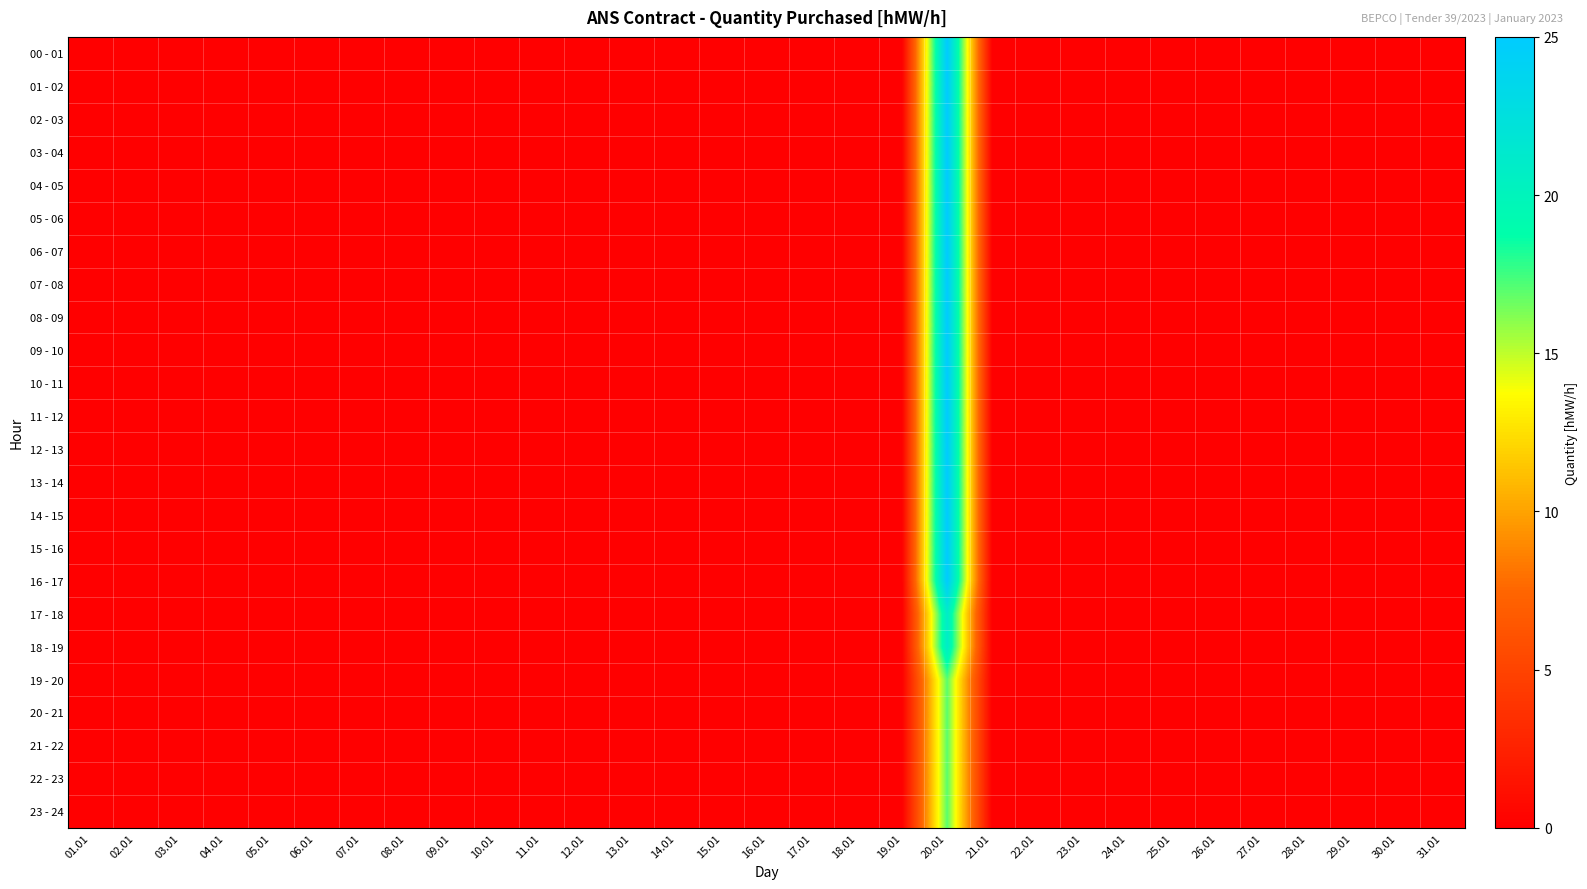

Reading left to right, transcribe all the data shown in this chart.

00 - 01: 01.01=0	02.01=0	03.01=0	04.01=0	05.01=0	06.01=0	07.01=0	08.01=0	09.01=0	10.01=0	11.01=0	12.01=0	13.01=0	14.01=0	15.01=0	16.01=0	17.01=0	18.01=0	19.01=0	20.01=25	21.01=0	22.01=0	23.01=0	24.01=0	25.01=0	26.01=0	27.01=0	28.01=0	29.01=0	30.01=0	31.01=0
01 - 02: 01.01=0	02.01=0	03.01=0	04.01=0	05.01=0	06.01=0	07.01=0	08.01=0	09.01=0	10.01=0	11.01=0	12.01=0	13.01=0	14.01=0	15.01=0	16.01=0	17.01=0	18.01=0	19.01=0	20.01=25	21.01=0	22.01=0	23.01=0	24.01=0	25.01=0	26.01=0	27.01=0	28.01=0	29.01=0	30.01=0	31.01=0
02 - 03: 01.01=0	02.01=0	03.01=0	04.01=0	05.01=0	06.01=0	07.01=0	08.01=0	09.01=0	10.01=0	11.01=0	12.01=0	13.01=0	14.01=0	15.01=0	16.01=0	17.01=0	18.01=0	19.01=0	20.01=25	21.01=0	22.01=0	23.01=0	24.01=0	25.01=0	26.01=0	27.01=0	28.01=0	29.01=0	30.01=0	31.01=0
03 - 04: 01.01=0	02.01=0	03.01=0	04.01=0	05.01=0	06.01=0	07.01=0	08.01=0	09.01=0	10.01=0	11.01=0	12.01=0	13.01=0	14.01=0	15.01=0	16.01=0	17.01=0	18.01=0	19.01=0	20.01=25	21.01=0	22.01=0	23.01=0	24.01=0	25.01=0	26.01=0	27.01=0	28.01=0	29.01=0	30.01=0	31.01=0
04 - 05: 01.01=0	02.01=0	03.01=0	04.01=0	05.01=0	06.01=0	07.01=0	08.01=0	09.01=0	10.01=0	11.01=0	12.01=0	13.01=0	14.01=0	15.01=0	16.01=0	17.01=0	18.01=0	19.01=0	20.01=25	21.01=0	22.01=0	23.01=0	24.01=0	25.01=0	26.01=0	27.01=0	28.01=0	29.01=0	30.01=0	31.01=0
05 - 06: 01.01=0	02.01=0	03.01=0	04.01=0	05.01=0	06.01=0	07.01=0	08.01=0	09.01=0	10.01=0	11.01=0	12.01=0	13.01=0	14.01=0	15.01=0	16.01=0	17.01=0	18.01=0	19.01=0	20.01=25	21.01=0	22.01=0	23.01=0	24.01=0	25.01=0	26.01=0	27.01=0	28.01=0	29.01=0	30.01=0	31.01=0
06 - 07: 01.01=0	02.01=0	03.01=0	04.01=0	05.01=0	06.01=0	07.01=0	08.01=0	09.01=0	10.01=0	11.01=0	12.01=0	13.01=0	14.01=0	15.01=0	16.01=0	17.01=0	18.01=0	19.01=0	20.01=25	21.01=0	22.01=0	23.01=0	24.01=0	25.01=0	26.01=0	27.01=0	28.01=0	29.01=0	30.01=0	31.01=0
07 - 08: 01.01=0	02.01=0	03.01=0	04.01=0	05.01=0	06.01=0	07.01=0	08.01=0	09.01=0	10.01=0	11.01=0	12.01=0	13.01=0	14.01=0	15.01=0	16.01=0	17.01=0	18.01=0	19.01=0	20.01=25	21.01=0	22.01=0	23.01=0	24.01=0	25.01=0	26.01=0	27.01=0	28.01=0	29.01=0	30.01=0	31.01=0
08 - 09: 01.01=0	02.01=0	03.01=0	04.01=0	05.01=0	06.01=0	07.01=0	08.01=0	09.01=0	10.01=0	11.01=0	12.01=0	13.01=0	14.01=0	15.01=0	16.01=0	17.01=0	18.01=0	19.01=0	20.01=25	21.01=0	22.01=0	23.01=0	24.01=0	25.01=0	26.01=0	27.01=0	28.01=0	29.01=0	30.01=0	31.01=0
09 - 10: 01.01=0	02.01=0	03.01=0	04.01=0	05.01=0	06.01=0	07.01=0	08.01=0	09.01=0	10.01=0	11.01=0	12.01=0	13.01=0	14.01=0	15.01=0	16.01=0	17.01=0	18.01=0	19.01=0	20.01=25	21.01=0	22.01=0	23.01=0	24.01=0	25.01=0	26.01=0	27.01=0	28.01=0	29.01=0	30.01=0	31.01=0
10 - 11: 01.01=0	02.01=0	03.01=0	04.01=0	05.01=0	06.01=0	07.01=0	08.01=0	09.01=0	10.01=0	11.01=0	12.01=0	13.01=0	14.01=0	15.01=0	16.01=0	17.01=0	18.01=0	19.01=0	20.01=25	21.01=0	22.01=0	23.01=0	24.01=0	25.01=0	26.01=0	27.01=0	28.01=0	29.01=0	30.01=0	31.01=0
11 - 12: 01.01=0	02.01=0	03.01=0	04.01=0	05.01=0	06.01=0	07.01=0	08.01=0	09.01=0	10.01=0	11.01=0	12.01=0	13.01=0	14.01=0	15.01=0	16.01=0	17.01=0	18.01=0	19.01=0	20.01=25	21.01=0	22.01=0	23.01=0	24.01=0	25.01=0	26.01=0	27.01=0	28.01=0	29.01=0	30.01=0	31.01=0
12 - 13: 01.01=0	02.01=0	03.01=0	04.01=0	05.01=0	06.01=0	07.01=0	08.01=0	09.01=0	10.01=0	11.01=0	12.01=0	13.01=0	14.01=0	15.01=0	16.01=0	17.01=0	18.01=0	19.01=0	20.01=25	21.01=0	22.01=0	23.01=0	24.01=0	25.01=0	26.01=0	27.01=0	28.01=0	29.01=0	30.01=0	31.01=0
13 - 14: 01.01=0	02.01=0	03.01=0	04.01=0	05.01=0	06.01=0	07.01=0	08.01=0	09.01=0	10.01=0	11.01=0	12.01=0	13.01=0	14.01=0	15.01=0	16.01=0	17.01=0	18.01=0	19.01=0	20.01=25	21.01=0	22.01=0	23.01=0	24.01=0	25.01=0	26.01=0	27.01=0	28.01=0	29.01=0	30.01=0	31.01=0
14 - 15: 01.01=0	02.01=0	03.01=0	04.01=0	05.01=0	06.01=0	07.01=0	08.01=0	09.01=0	10.01=0	11.01=0	12.01=0	13.01=0	14.01=0	15.01=0	16.01=0	17.01=0	18.01=0	19.01=0	20.01=25	21.01=0	22.01=0	23.01=0	24.01=0	25.01=0	26.01=0	27.01=0	28.01=0	29.01=0	30.01=0	31.01=0
15 - 16: 01.01=0	02.01=0	03.01=0	04.01=0	05.01=0	06.01=0	07.01=0	08.01=0	09.01=0	10.01=0	11.01=0	12.01=0	13.01=0	14.01=0	15.01=0	16.01=0	17.01=0	18.01=0	19.01=0	20.01=25	21.01=0	22.01=0	23.01=0	24.01=0	25.01=0	26.01=0	27.01=0	28.01=0	29.01=0	30.01=0	31.01=0
16 - 17: 01.01=0	02.01=0	03.01=0	04.01=0	05.01=0	06.01=0	07.01=0	08.01=0	09.01=0	10.01=0	11.01=0	12.01=0	13.01=0	14.01=0	15.01=0	16.01=0	17.01=0	18.01=0	19.01=0	20.01=25	21.01=0	22.01=0	23.01=0	24.01=0	25.01=0	26.01=0	27.01=0	28.01=0	29.01=0	30.01=0	31.01=0
17 - 18: 01.01=0	02.01=0	03.01=0	04.01=0	05.01=0	06.01=0	07.01=0	08.01=0	09.01=0	10.01=0	11.01=0	12.01=0	13.01=0	14.01=0	15.01=0	16.01=0	17.01=0	18.01=0	19.01=0	20.01=21	21.01=0	22.01=0	23.01=0	24.01=0	25.01=0	26.01=0	27.01=0	28.01=0	29.01=0	30.01=0	31.01=0
18 - 19: 01.01=0	02.01=0	03.01=0	04.01=0	05.01=0	06.01=0	07.01=0	08.01=0	09.01=0	10.01=0	11.01=0	12.01=0	13.01=0	14.01=0	15.01=0	16.01=0	17.01=0	18.01=0	19.01=0	20.01=21	21.01=0	22.01=0	23.01=0	24.01=0	25.01=0	26.01=0	27.01=0	28.01=0	29.01=0	30.01=0	31.01=0
19 - 20: 01.01=0	02.01=0	03.01=0	04.01=0	05.01=0	06.01=0	07.01=0	08.01=0	09.01=0	10.01=0	11.01=0	12.01=0	13.01=0	14.01=0	15.01=0	16.01=0	17.01=0	18.01=0	19.01=0	20.01=17	21.01=0	22.01=0	23.01=0	24.01=0	25.01=0	26.01=0	27.01=0	28.01=0	29.01=0	30.01=0	31.01=0
20 - 21: 01.01=0	02.01=0	03.01=0	04.01=0	05.01=0	06.01=0	07.01=0	08.01=0	09.01=0	10.01=0	11.01=0	12.01=0	13.01=0	14.01=0	15.01=0	16.01=0	17.01=0	18.01=0	19.01=0	20.01=17	21.01=0	22.01=0	23.01=0	24.01=0	25.01=0	26.01=0	27.01=0	28.01=0	29.01=0	30.01=0	31.01=0
21 - 22: 01.01=0	02.01=0	03.01=0	04.01=0	05.01=0	06.01=0	07.01=0	08.01=0	09.01=0	10.01=0	11.01=0	12.01=0	13.01=0	14.01=0	15.01=0	16.01=0	17.01=0	18.01=0	19.01=0	20.01=17	21.01=0	22.01=0	23.01=0	24.01=0	25.01=0	26.01=0	27.01=0	28.01=0	29.01=0	30.01=0	31.01=0
22 - 23: 01.01=0	02.01=0	03.01=0	04.01=0	05.01=0	06.01=0	07.01=0	08.01=0	09.01=0	10.01=0	11.01=0	12.01=0	13.01=0	14.01=0	15.01=0	16.01=0	17.01=0	18.01=0	19.01=0	20.01=17	21.01=0	22.01=0	23.01=0	24.01=0	25.01=0	26.01=0	27.01=0	28.01=0	29.01=0	30.01=0	31.01=0
23 - 24: 01.01=0	02.01=0	03.01=0	04.01=0	05.01=0	06.01=0	07.01=0	08.01=0	09.01=0	10.01=0	11.01=0	12.01=0	13.01=0	14.01=0	15.01=0	16.01=0	17.01=0	18.01=0	19.01=0	20.01=17	21.01=0	22.01=0	23.01=0	24.01=0	25.01=0	26.01=0	27.01=0	28.01=0	29.01=0	30.01=0	31.01=0